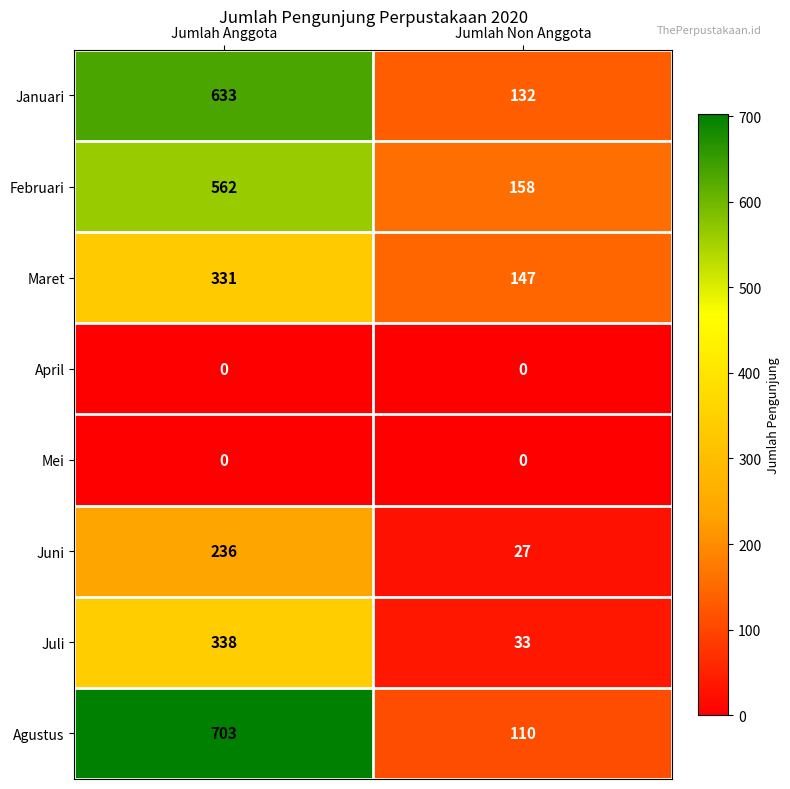

Which category has the lowest value in the Juli series?

Jumlah Non Anggota